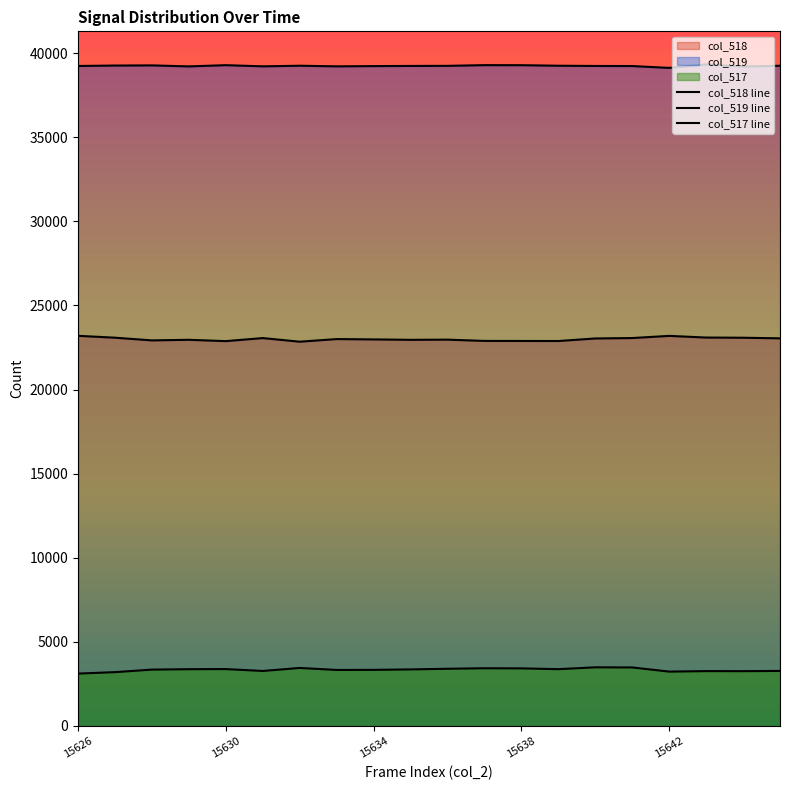

What is the difference between the maximum and minimum values in the col_517 line series?

373